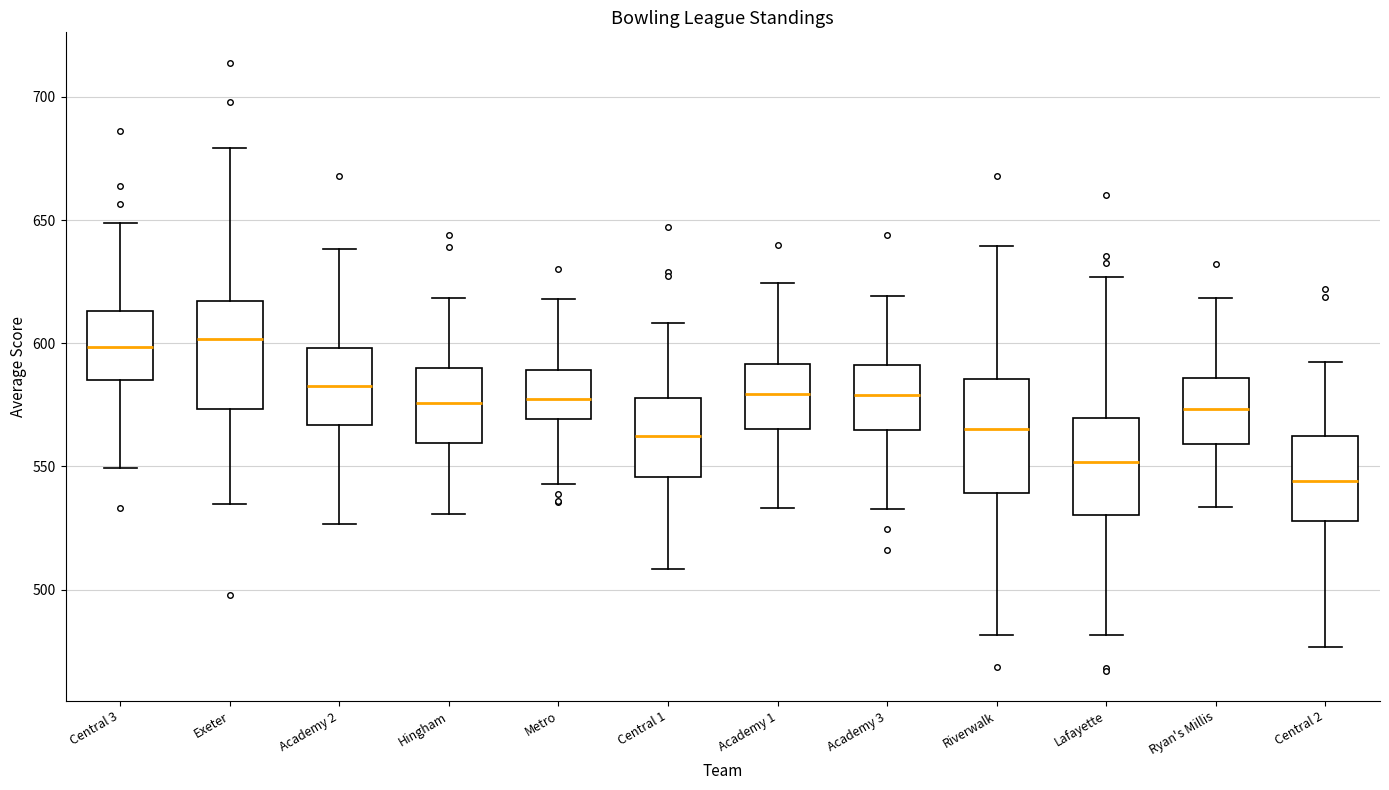

Reading left to right, transcribe this box plot: for each box, give where its median line is, the range the box spans, and where its two whiskers end, as read against the y-axis. The values are not printed on the chart, so give them approximately, as read against the axis.

Central 3: median 600, box 585 to 615, whiskers 550 to 650
Exeter: median 600, box 575 to 615, whiskers 535 to 680
Academy 2: median 585, box 565 to 600, whiskers 525 to 640
Hingham: median 575, box 560 to 590, whiskers 530 to 620
Metro: median 575, box 570 to 590, whiskers 545 to 620
Central 1: median 560, box 545 to 580, whiskers 510 to 610
Academy 1: median 580, box 565 to 590, whiskers 535 to 625
Academy 3: median 580, box 565 to 590, whiskers 535 to 620
Riverwalk: median 565, box 540 to 585, whiskers 480 to 640
Lafayette: median 550, box 530 to 570, whiskers 480 to 625
Ryan's Millis: median 575, box 560 to 585, whiskers 535 to 620
Central 2: median 545, box 530 to 560, whiskers 475 to 590